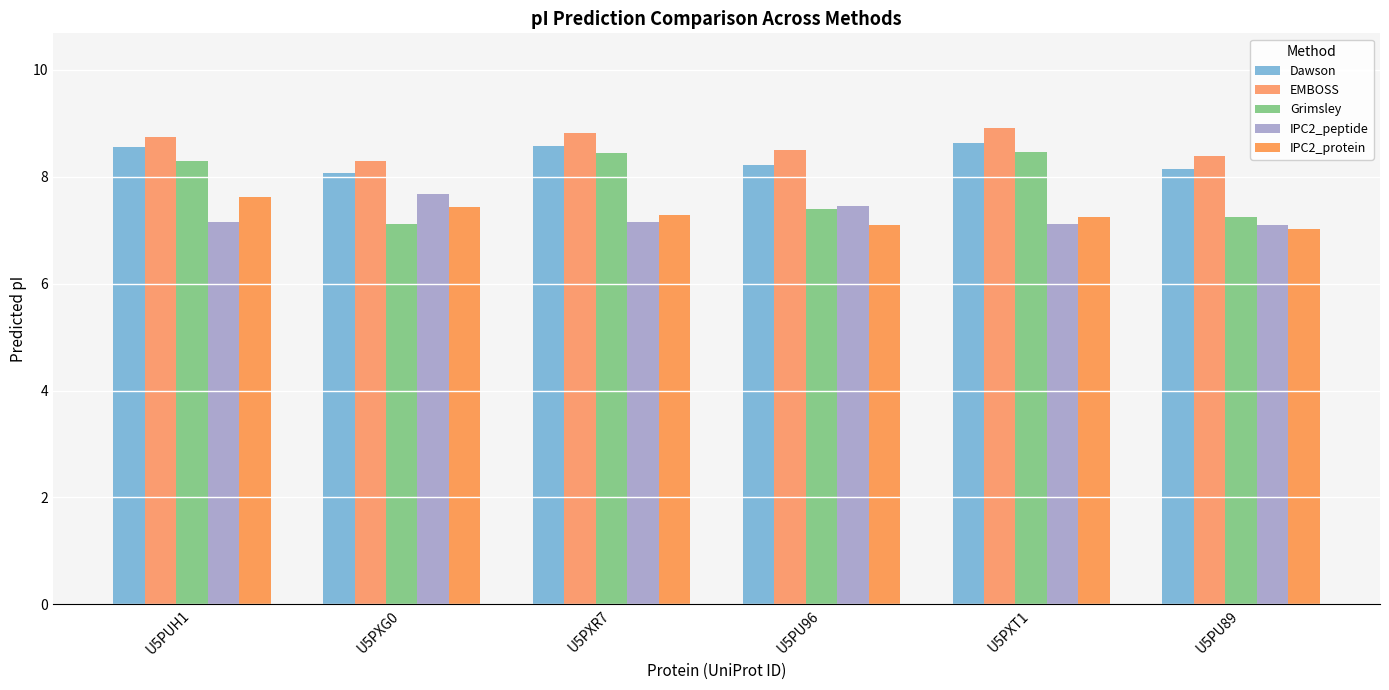

What is the spread (max minus min) of values at U5PUH1?

1.6